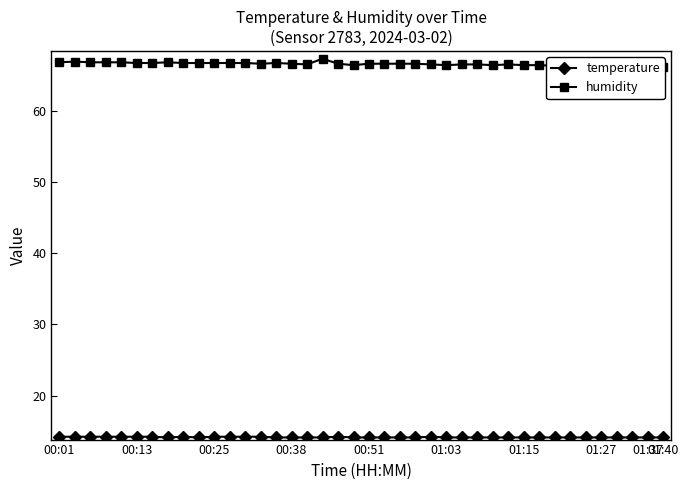

Is it true that temperature equals 8.5 at 36?

False